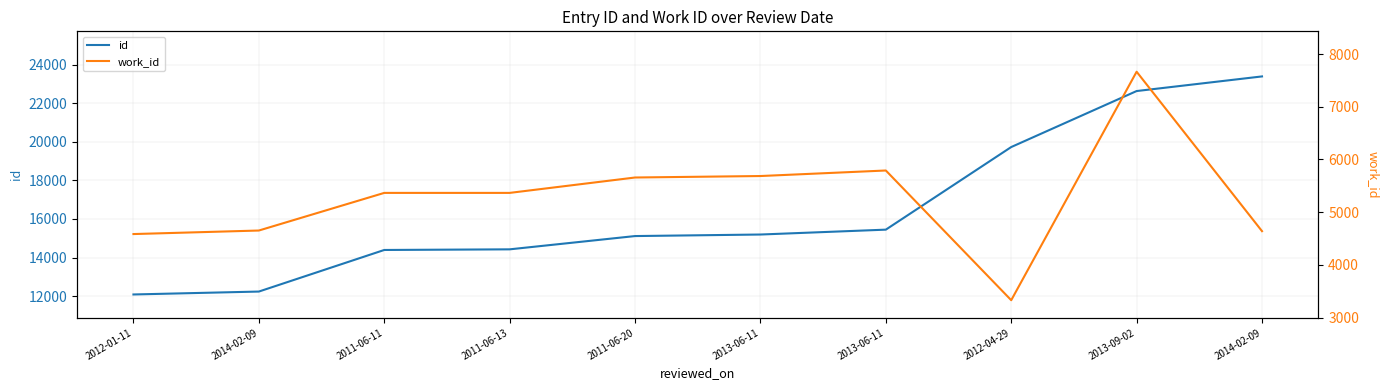

At which label is id closest to 17741?

2012-04-29